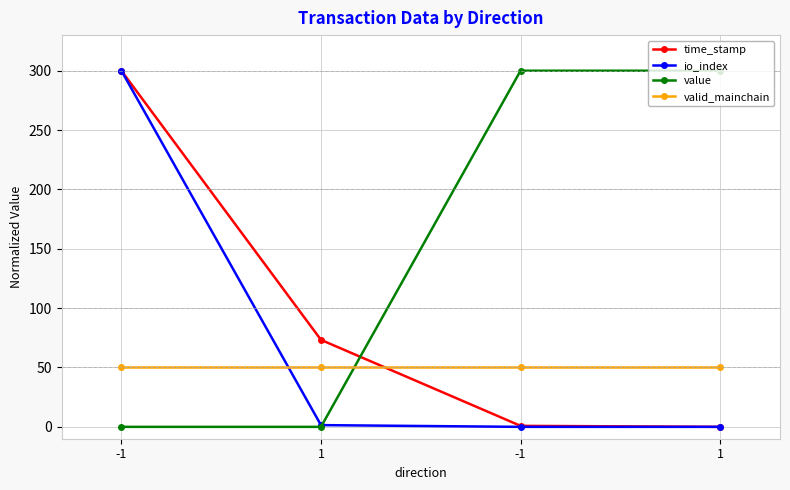

Count the number of categories in the chart.

4